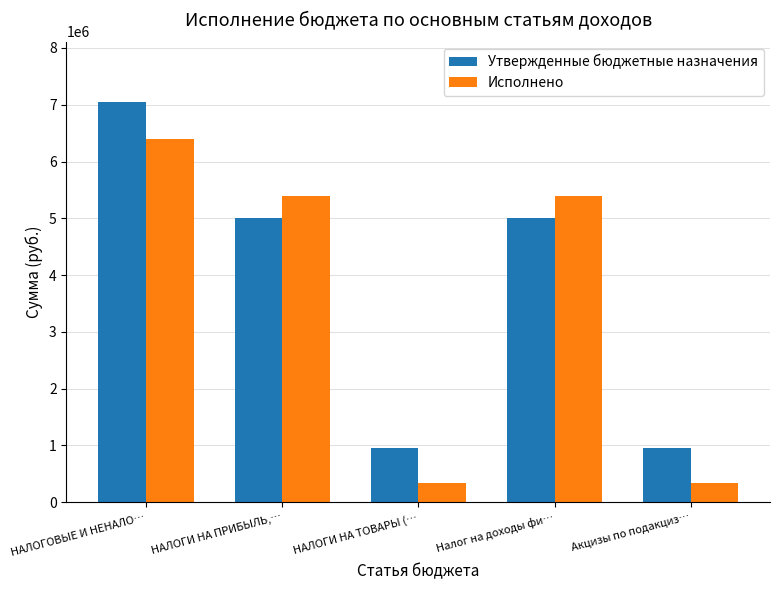

Where does the Утвержденные бюджетные назначения series first go above 5000000?

НАЛОГОВЫЕ И НЕНАЛО…